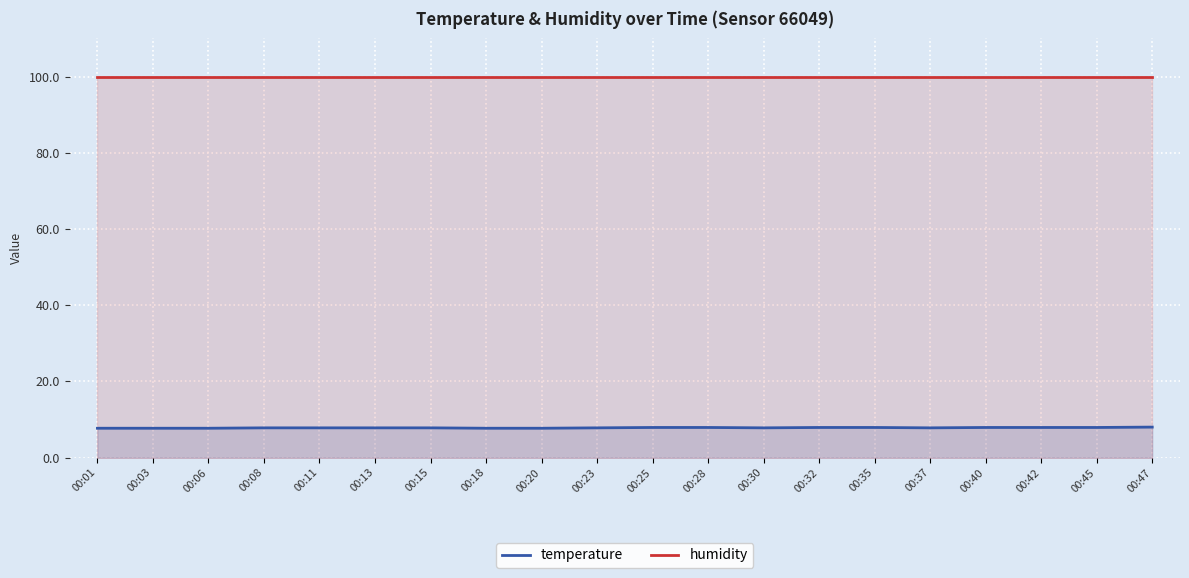

Is it true that humidity equals 99.9 at 00:11?

True